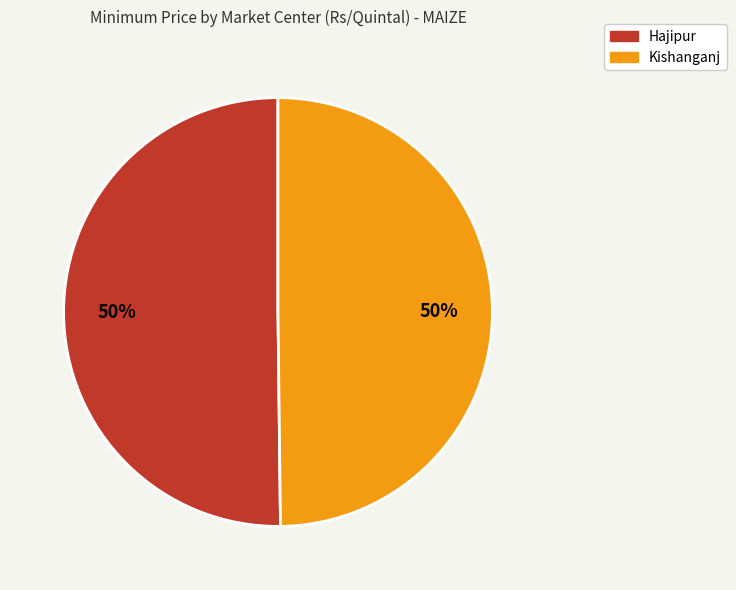

Is it true that Hajipur is 50% of the pie?

True